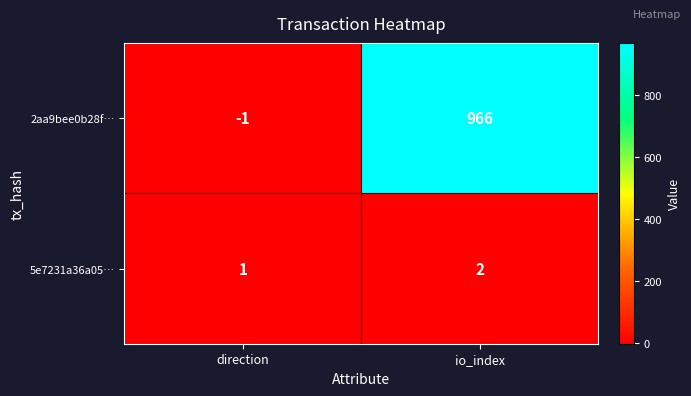

Which series changed the most between direction and io_index?

2aa9bee0b28f…